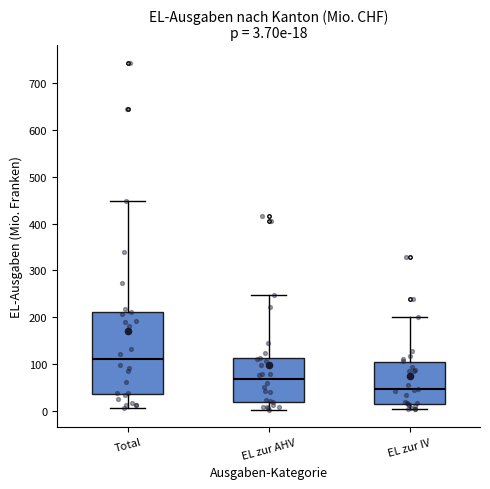

Which box is the tallest, from its lower edge to its upper edge?

Total